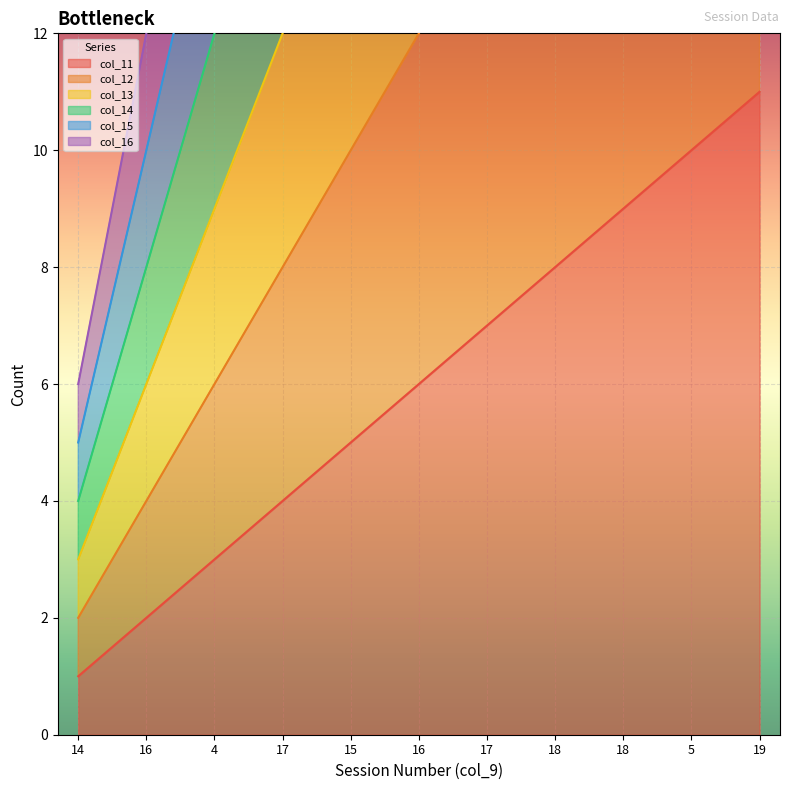

Reading right to left, list all the values displayed in this chart.

col_11: 11	10	9	8	7	6	5	4	3	2	1
col_12: 22	20	18	16	14	12	10	8	6	4	2
col_13: 33	30	27	24	21	18	15	12	9	6	3
col_14: 44	40	36	32	28	24	20	16	12	8	4
col_15: 55	50	45	40	35	30	25	20	15	10	5
col_16: 66	60	54	48	42	36	30	24	18	12	6